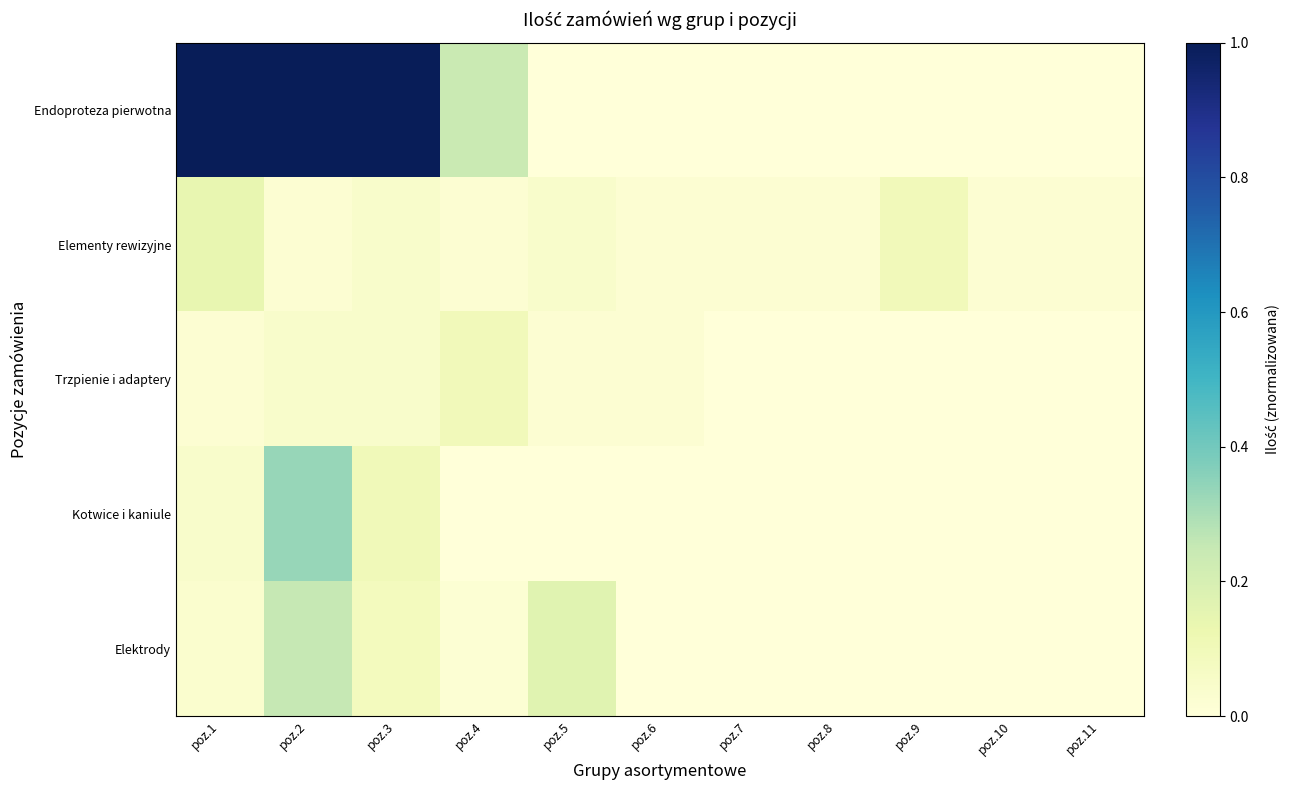

Count the number of categories in the chart.

11